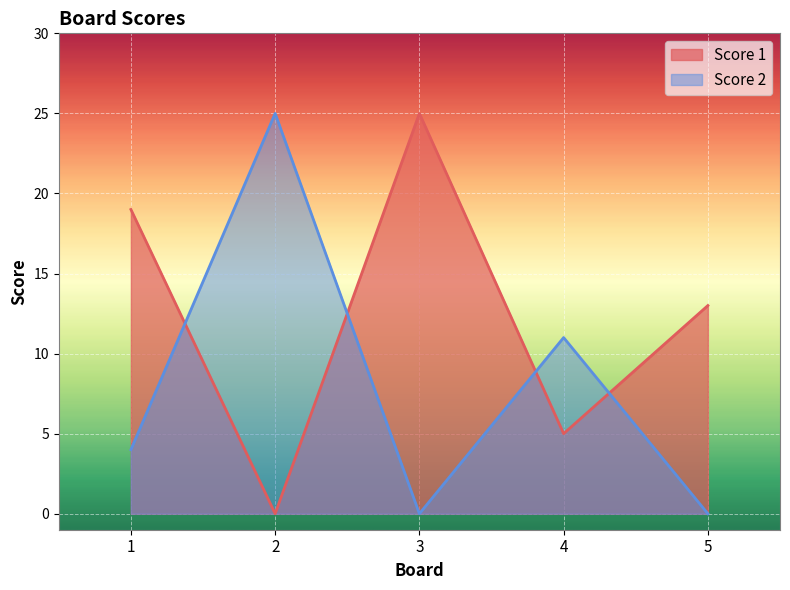

What is the maximum value shown in the chart?

25